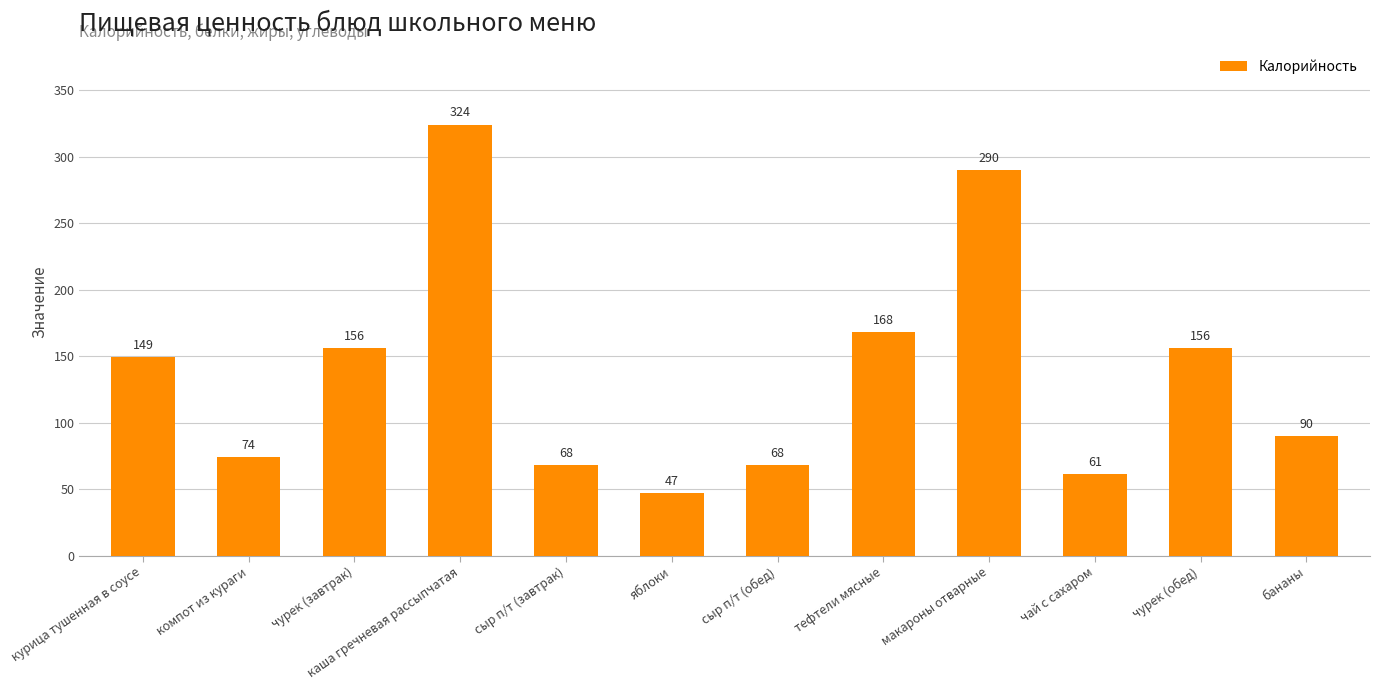

What is the sum of all values?

1651